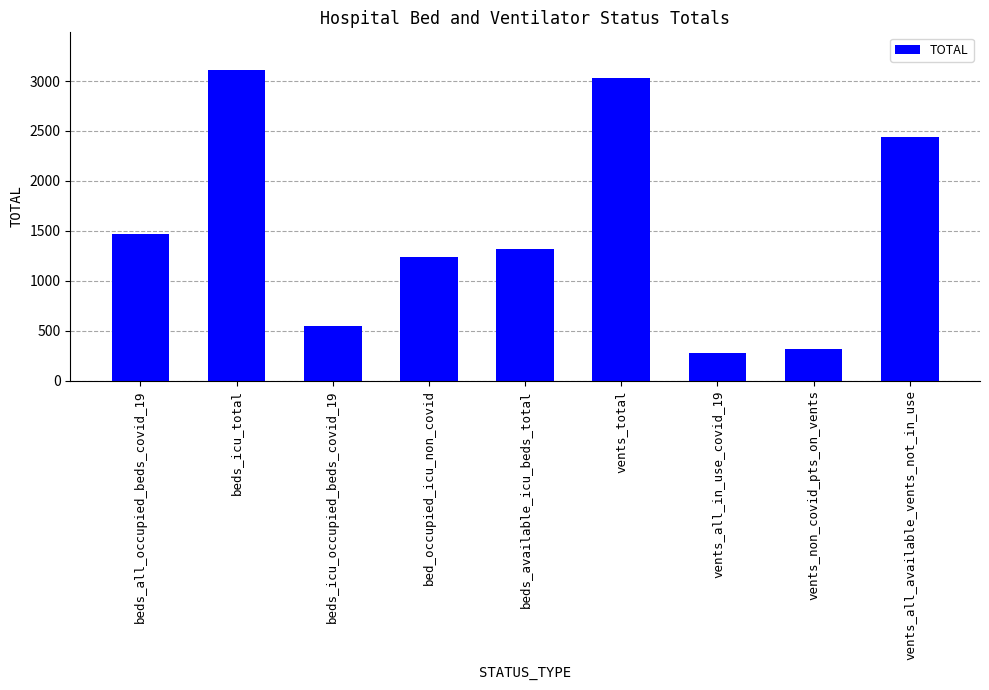

How many bars are there in total?

9